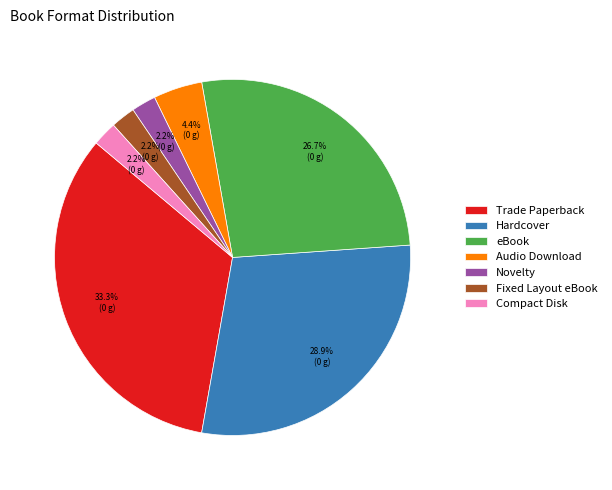

Which has a higher value, eBook or Novelty?

eBook